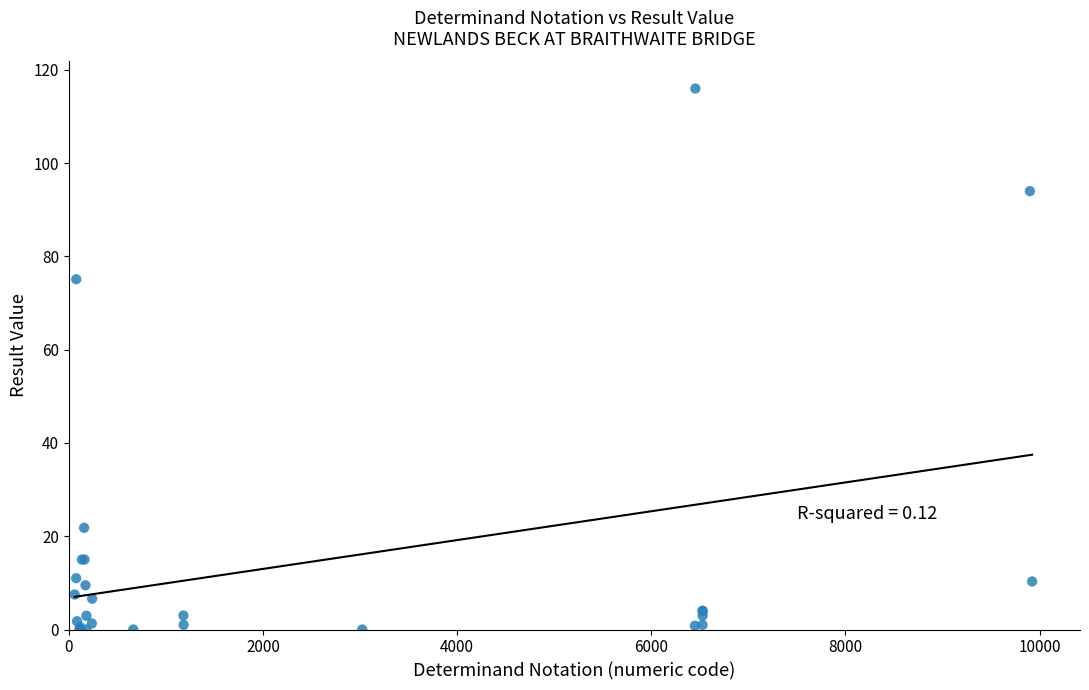

What Y value in the scatter plot is closest to 58?

75.1